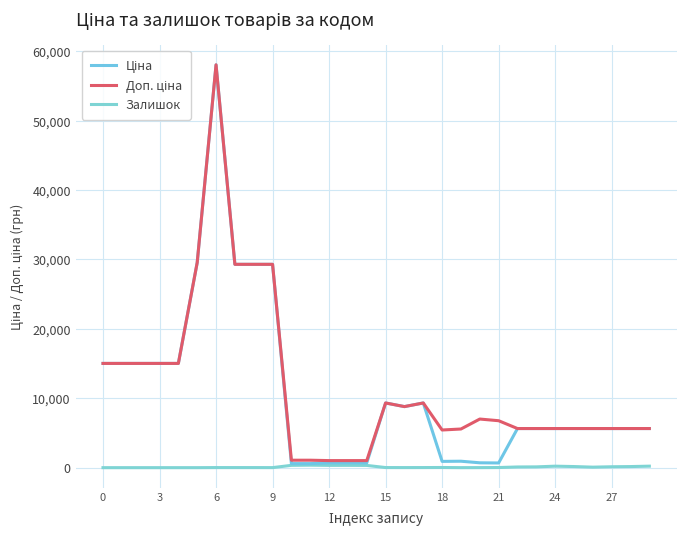

Is this an area chart (filled region under the line)?

No